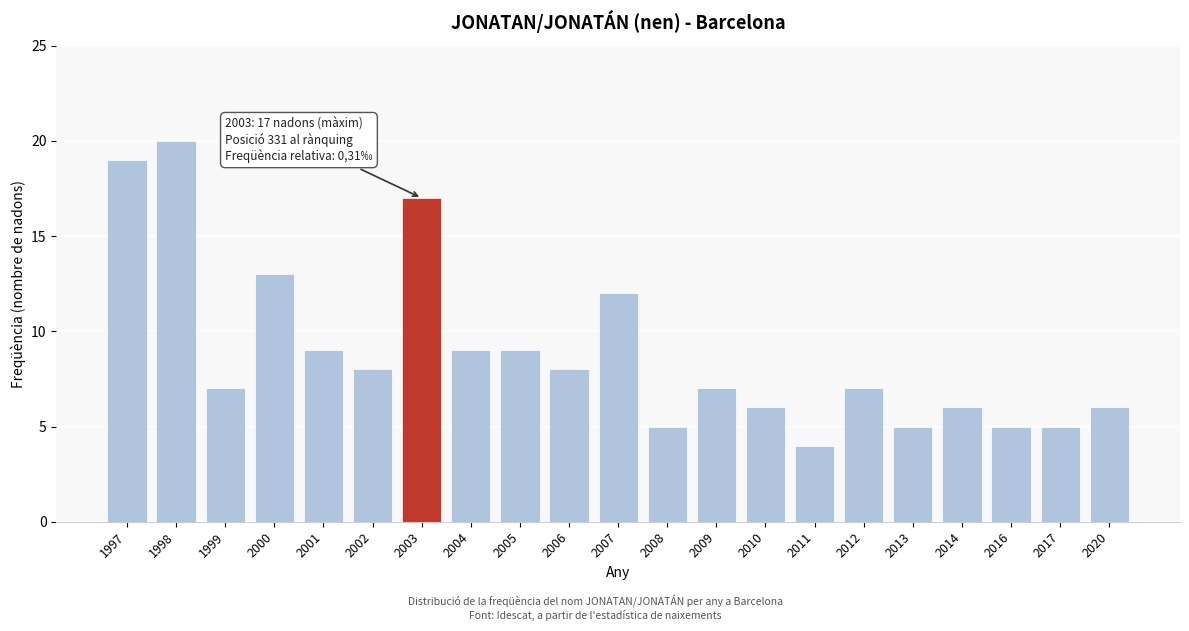

Reading left to right, extract all data points from this chart.

1997=19	1998=20	1999=7	2000=13	2001=9	2002=8	2003=17	2004=9	2005=9	2006=8	2007=12	2008=5	2009=7	2010=6	2011=4	2012=7	2013=5	2014=6	2016=5	2017=5	2020=6